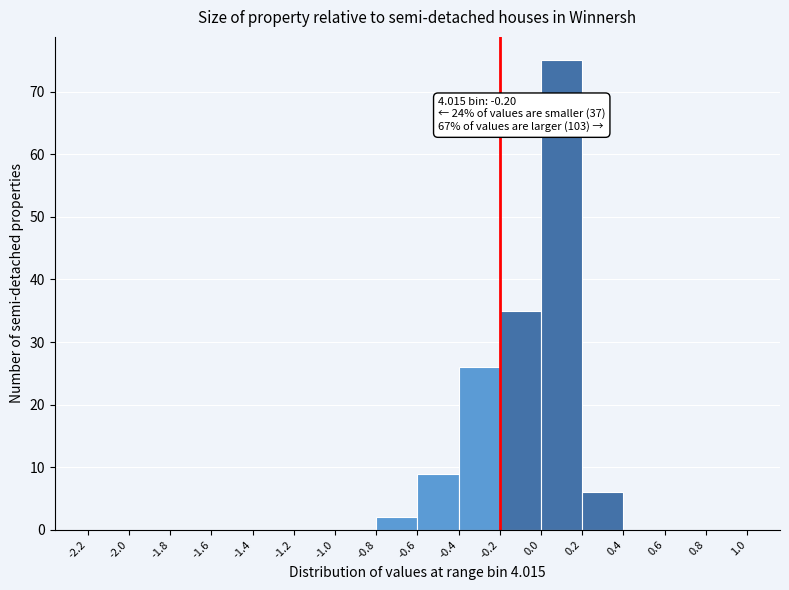

Which range on the x-axis has the tallest bar?

0.0 to 0.2